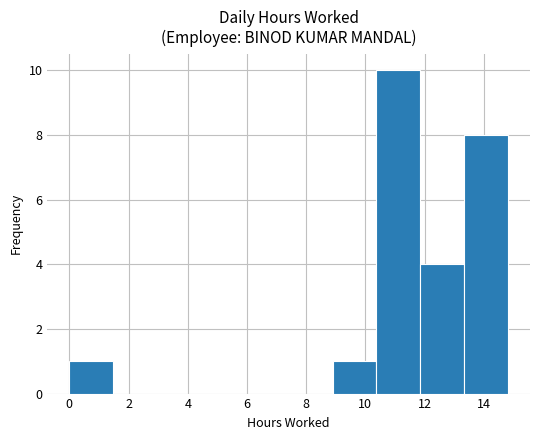

Over which range of the x-axis is the bar tallest?

10.4 to 11.8